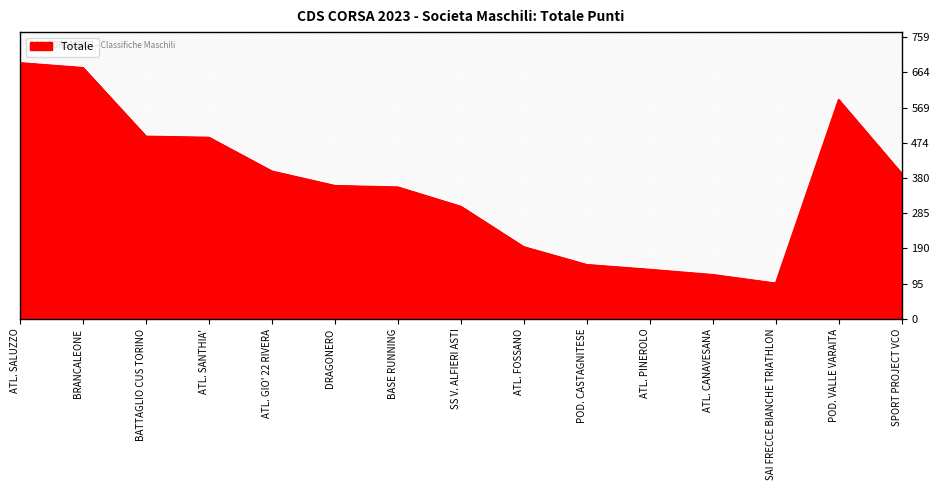

The value at ATL. SALUZZO is 690. True or false?

True